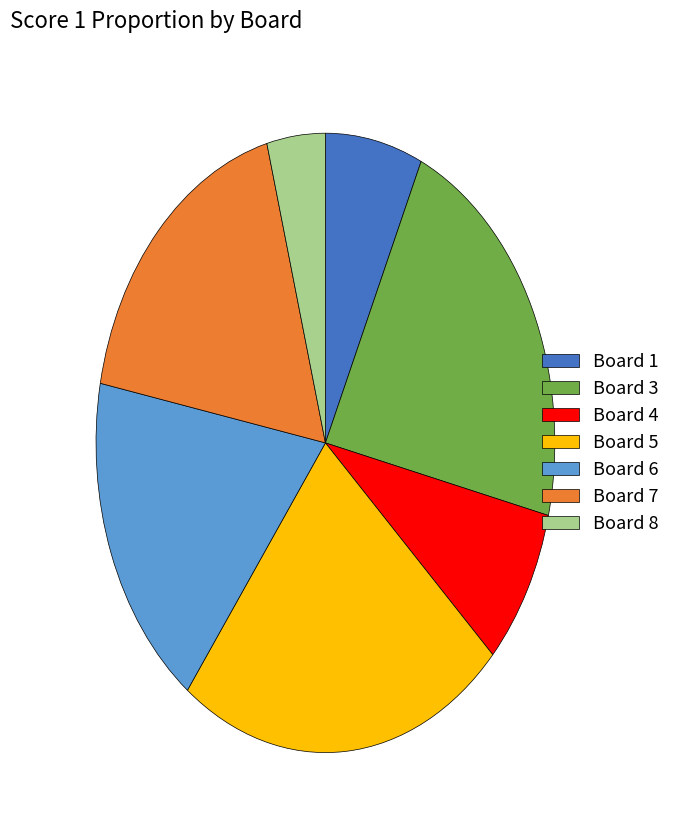

What is the ratio of the value at Board 3 to the value at Board 6?

1.2